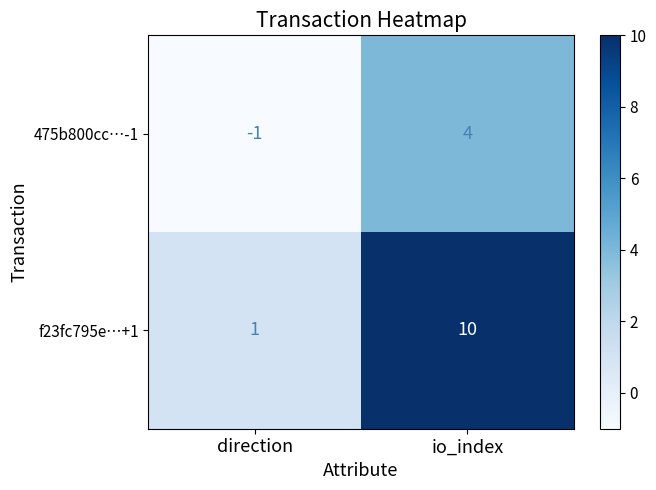

What is the approximate value of 475b800cc…-1 at io_index?

4